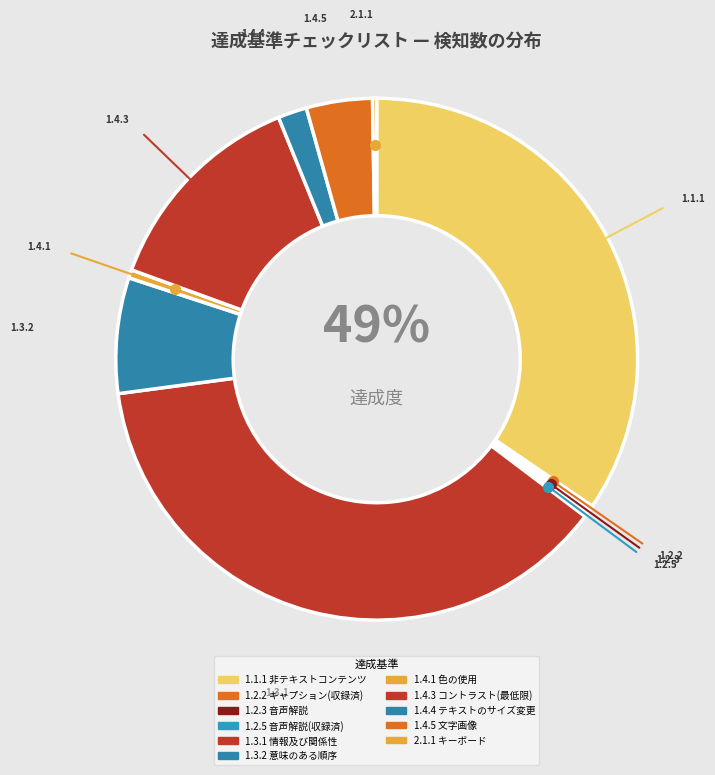

Between 1.2.3 音声解説 and 2.1.1 キーボード, which is larger?

1.2.3 音声解説